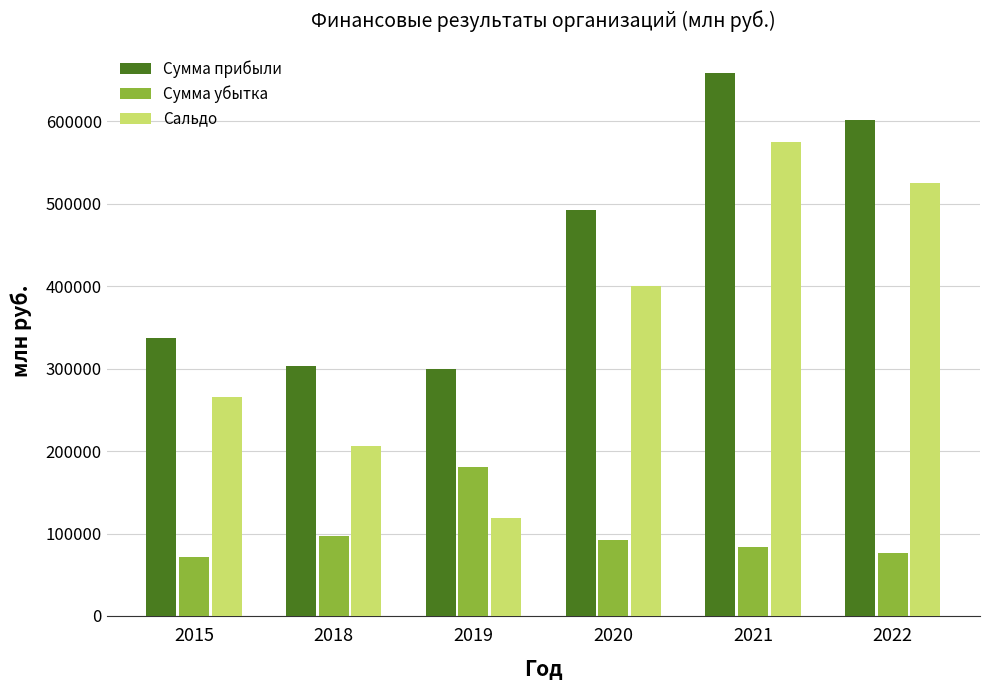

What are all the series names shown in the legend?

Сумма прибыли, Сумма убытка, Сальдо